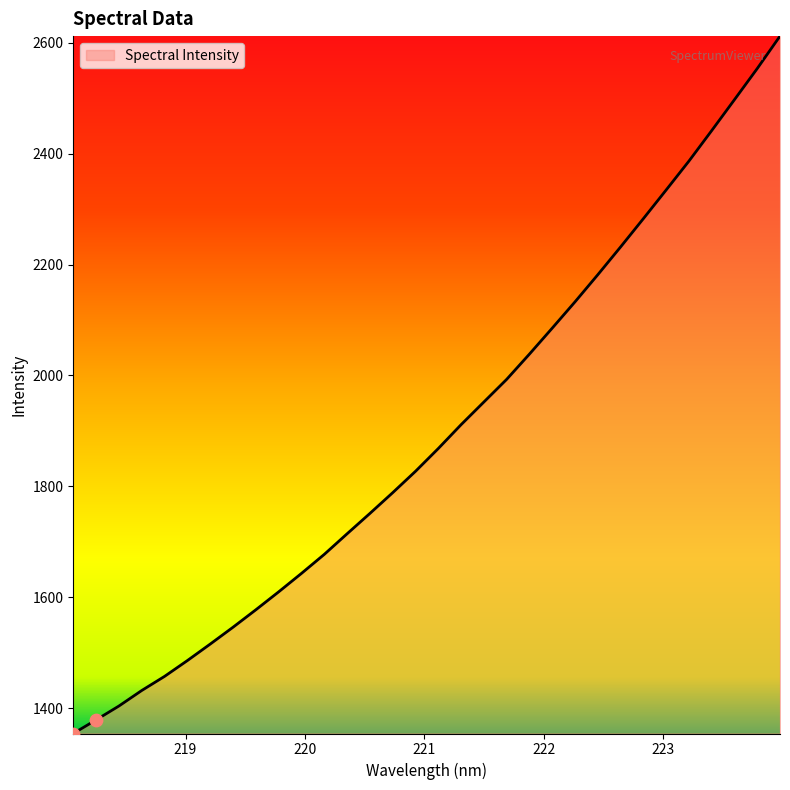

What is the minimum value shown in the chart?

1354.4